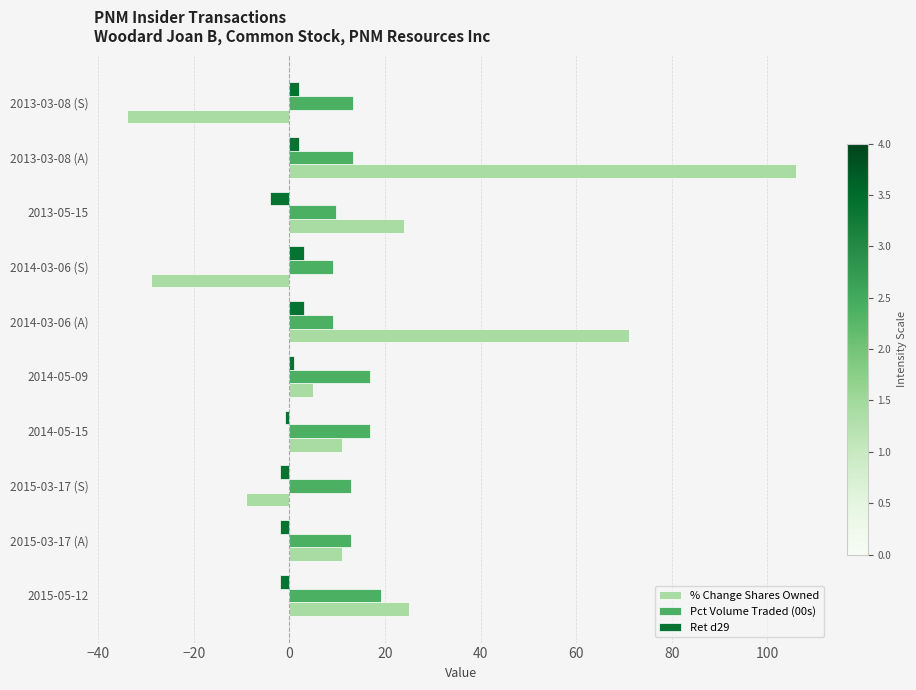

Is it true that % Change Shares Owned equals 24.0 at 2013-05-15?

True